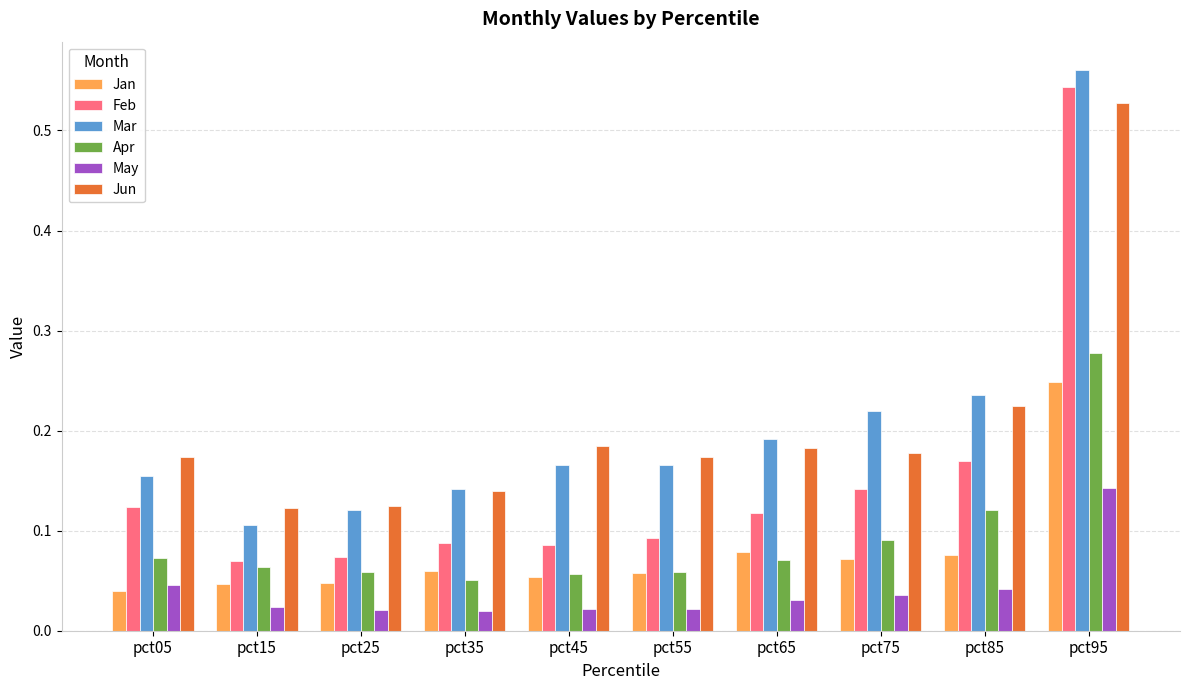

Which category has the highest value in the Mar series?

pct95